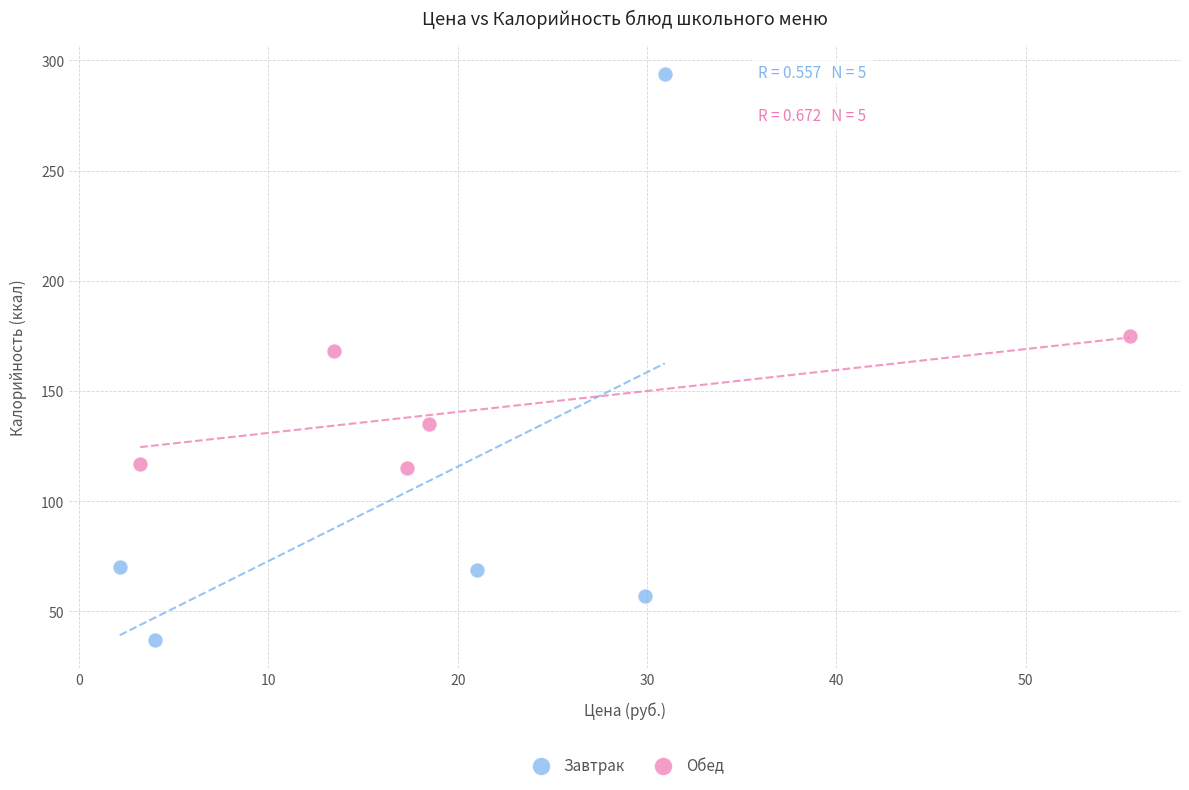

Which series has the widest spread of Y values?

Завтрак